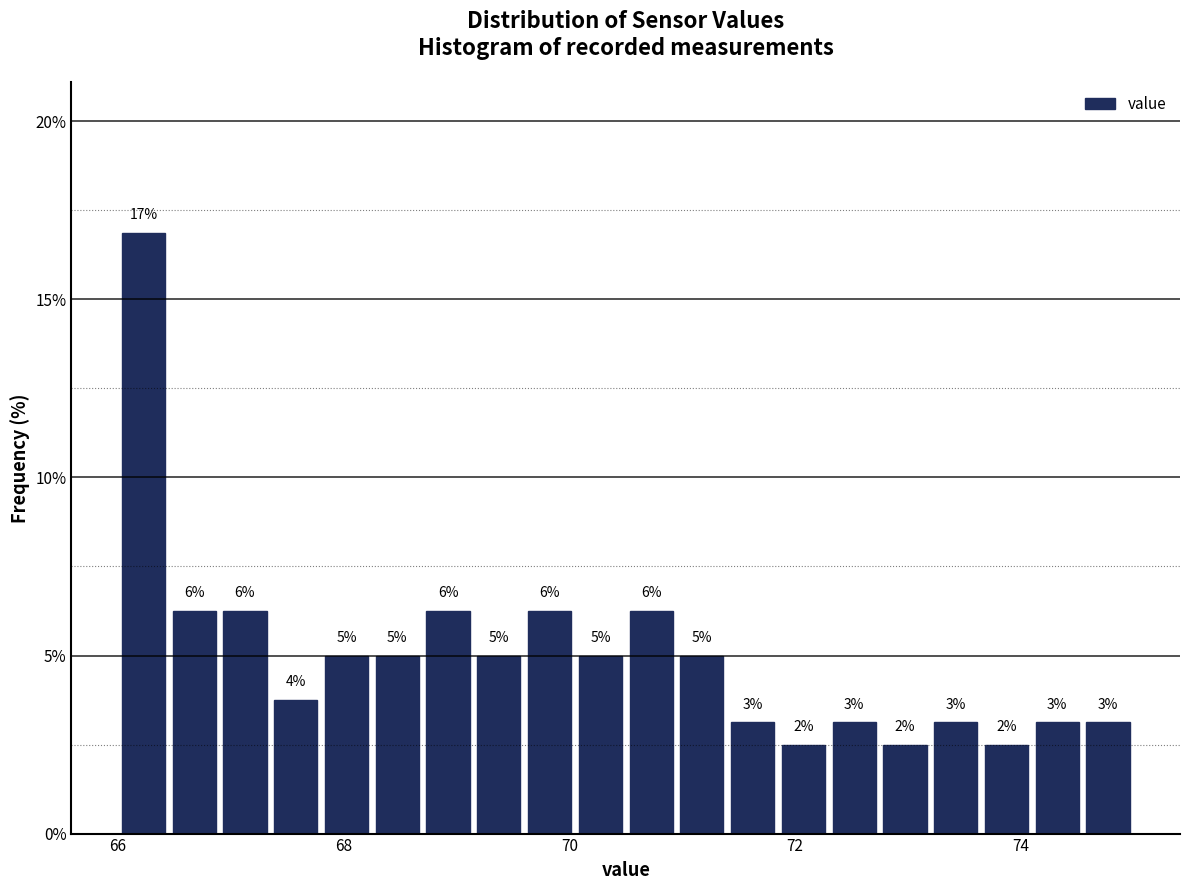

Around what value on the x-axis is the tallest bar? Give the approximate position of its centre, as read against the axis.

66.2